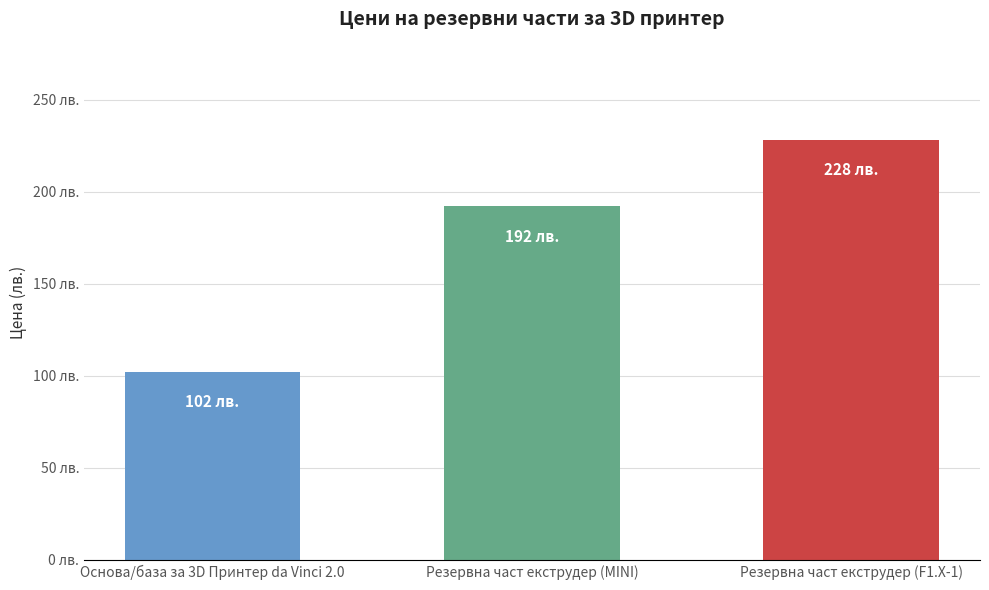

At which label is the value closest to 165?

Резервна част екструдер (MINI)